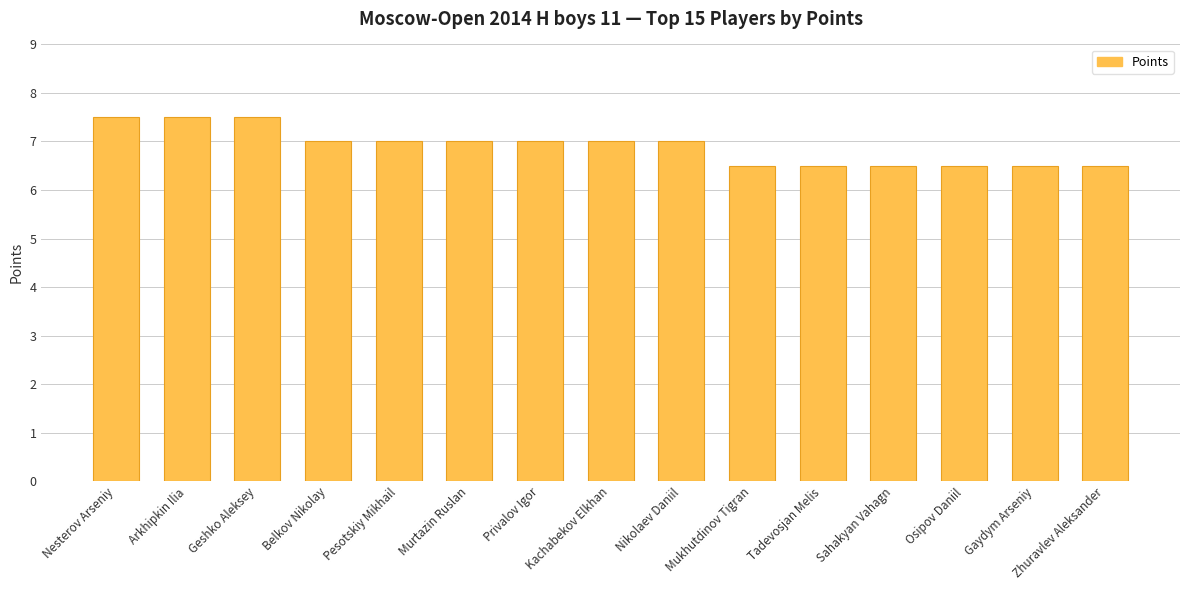

Are the bars grouped side by side (vs. stacked)?

No